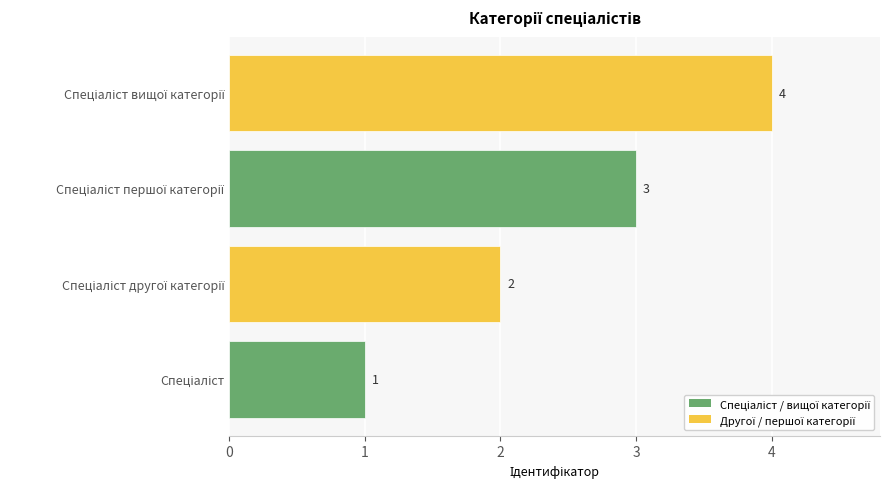

What is the sum of all values?

10